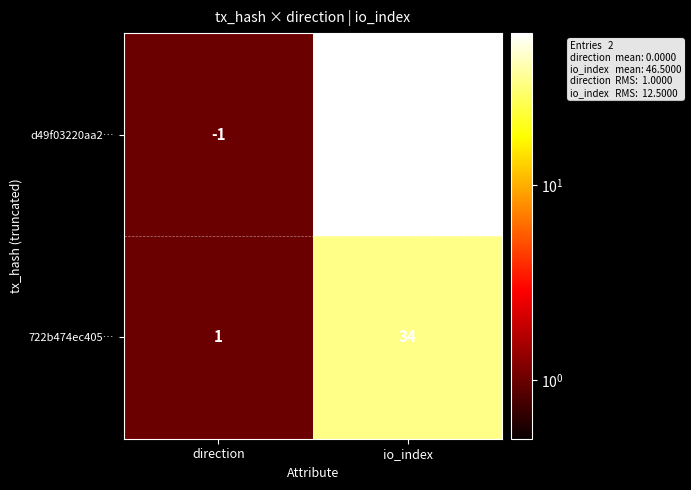

Rank the series by their maximum value, from highest to lowest.

d49f03220aa2…, 722b474ec405…